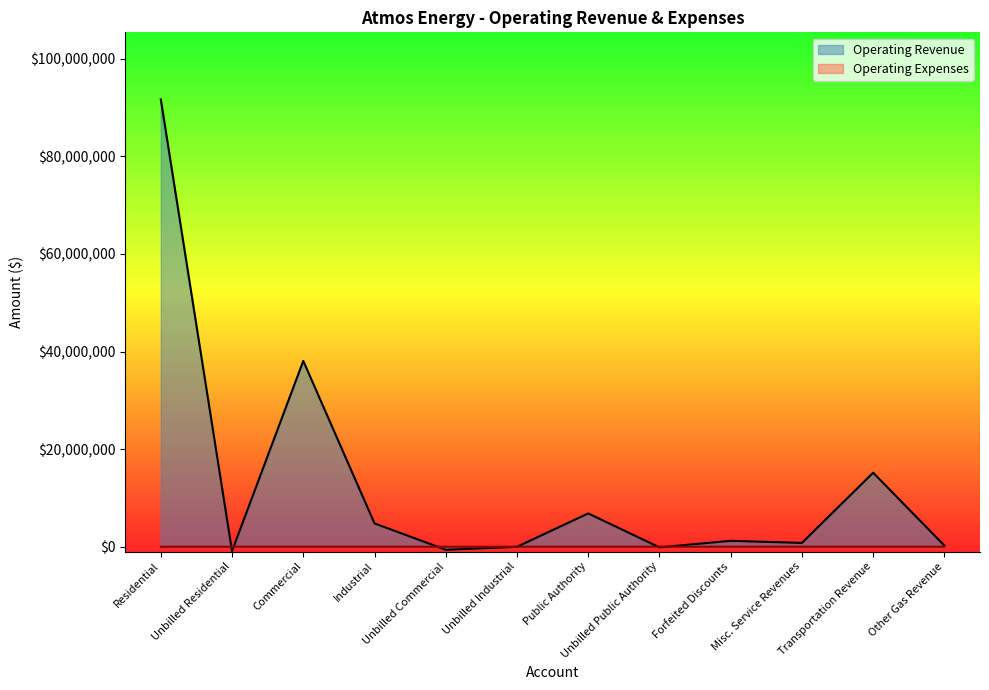

What value does the Operating Revenue series have at Transportation Revenue?

15171870.9